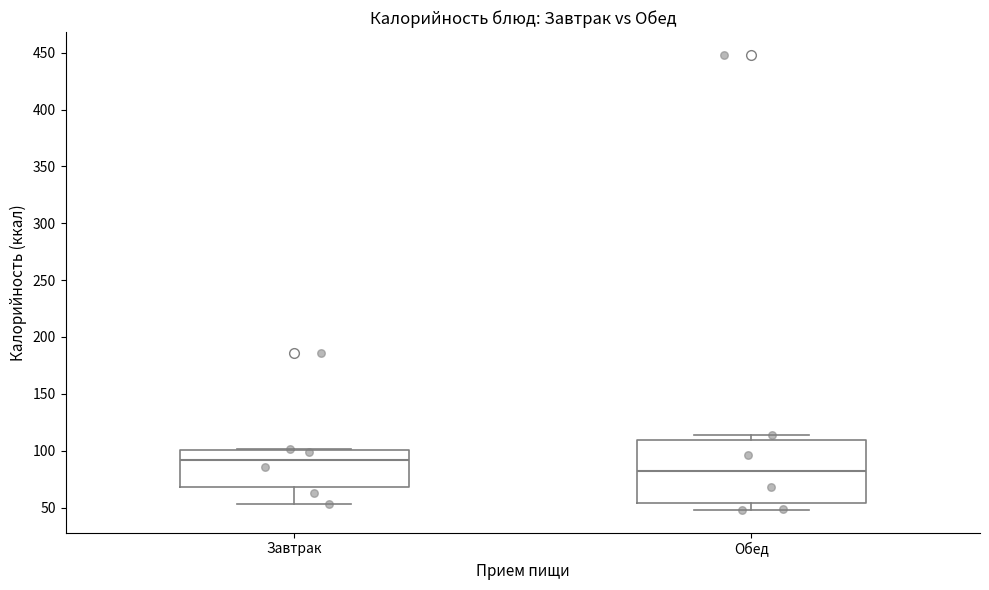

Where does the median line of the box for Обед sit on the y-axis? The values are not printed on the chart, so give them approximately, as read against the axis.

80